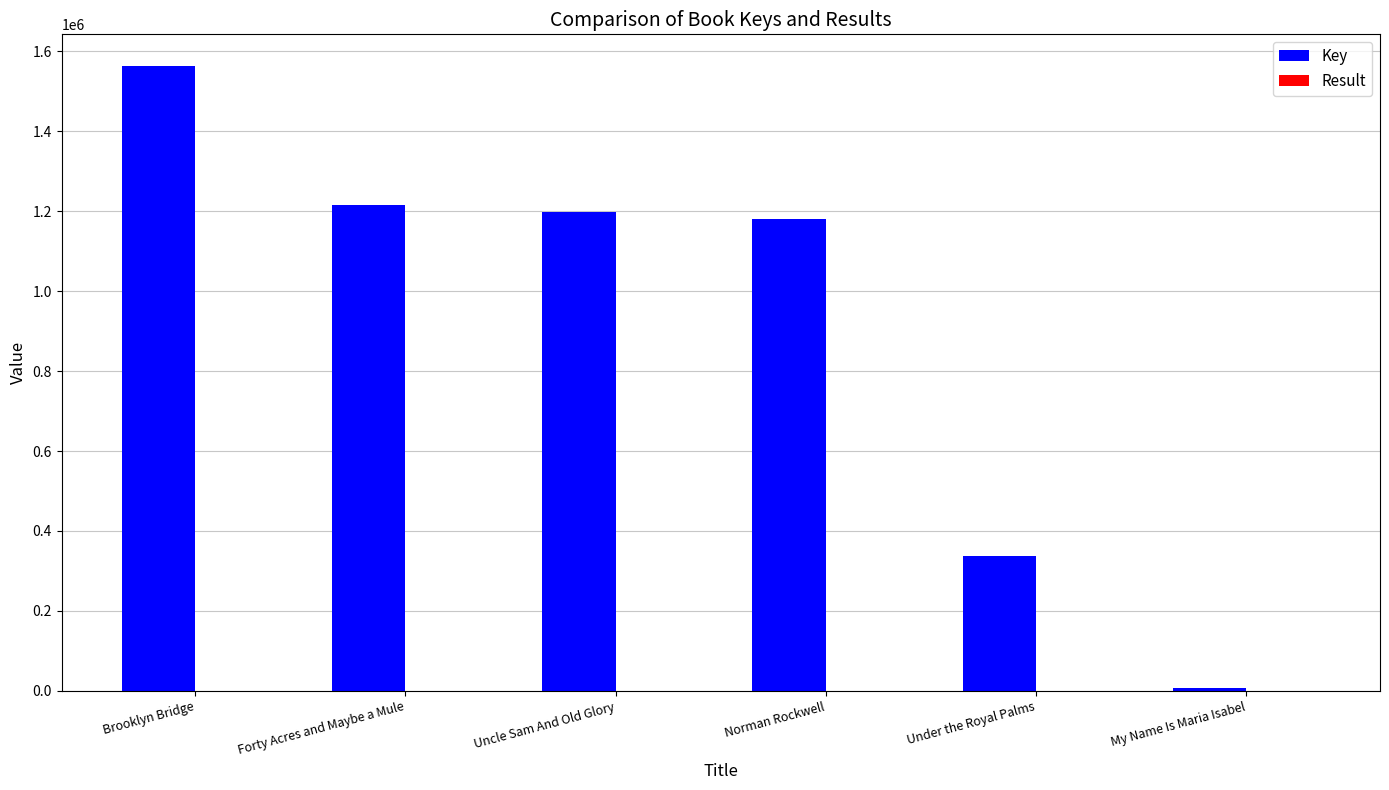

At which category does the chart reach its peak across all series?

Brooklyn Bridge